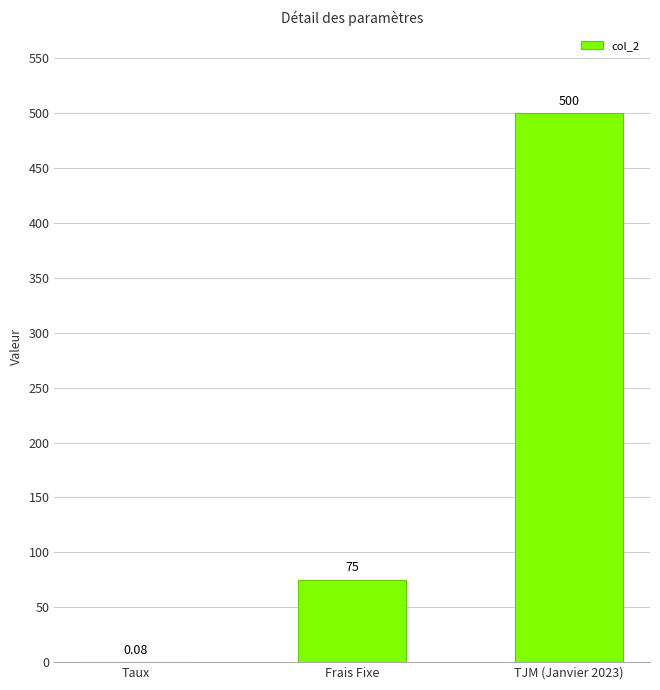

Where is the data nearest to the value 250?

Frais Fixe